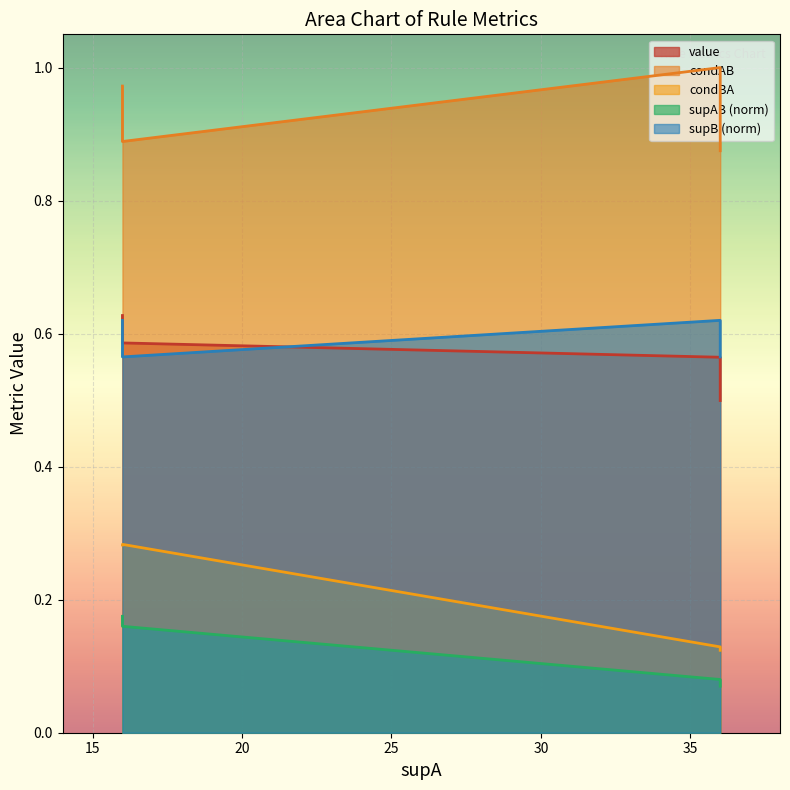

What is the difference between the maximum and second lowest values in the value series?

0.1